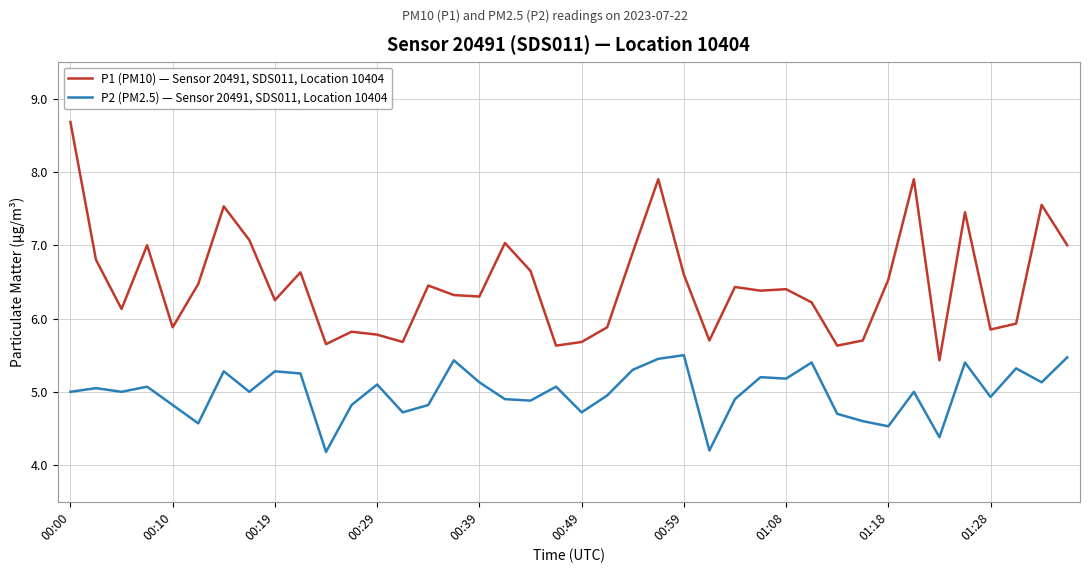

Count the number of data series in this chart.

2